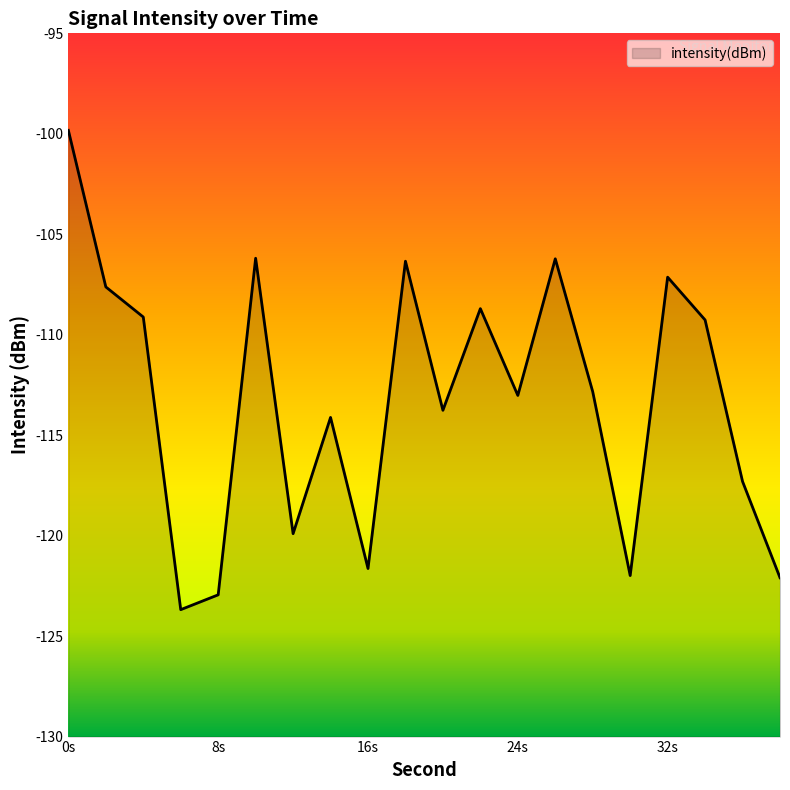

How many points are lower than both their immediate neighbors (excluding endpoints)?

6